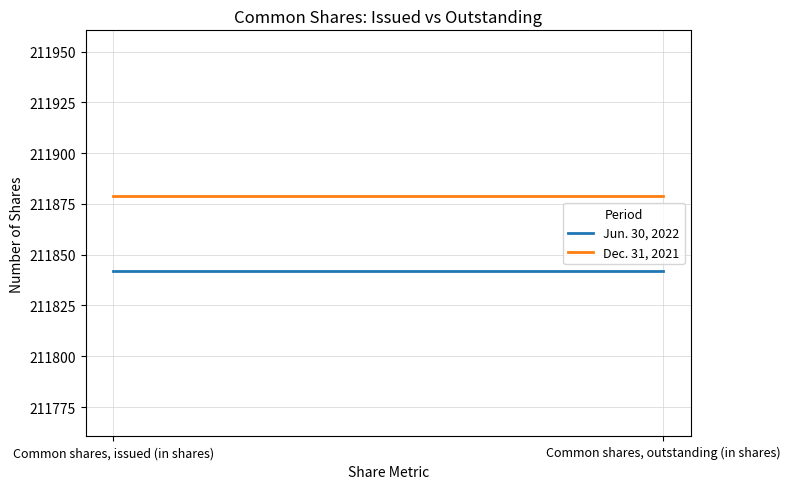

What is the minimum value for Jun. 30, 2022?

211842